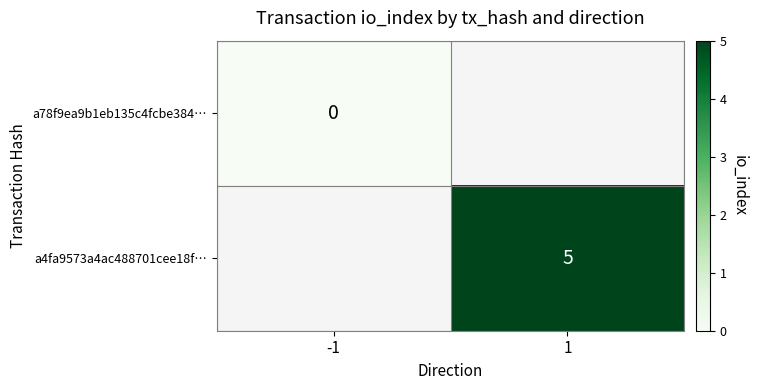

Is it true that a4fa9573a4ac488701cee18f… equals 5 at 1?

True